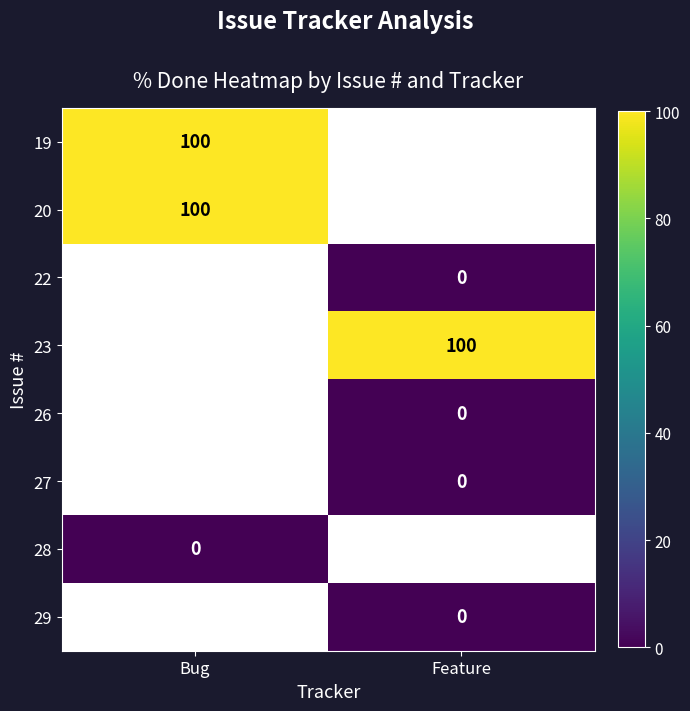

The 19 series shows 47 at Bug. True or false?

False